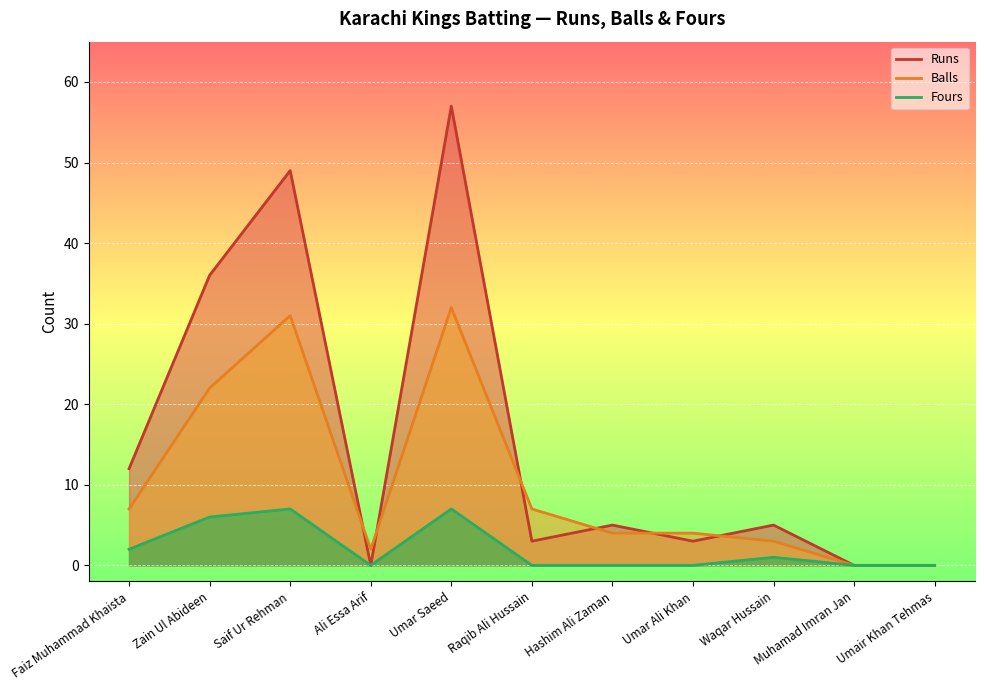

True or false: Balls and Fours cross at least once.

False